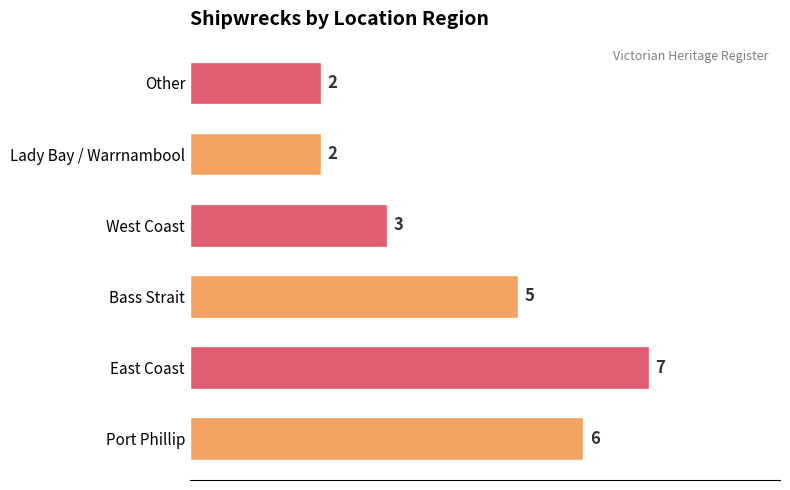

What is the difference between the maximum and minimum values?

5